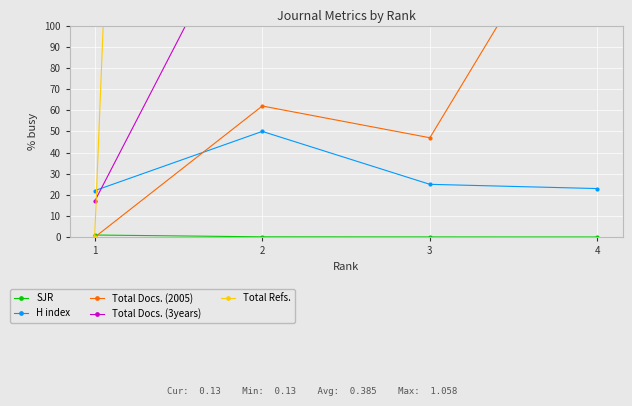

Where is Total Refs. nearest to the value 1913?

2